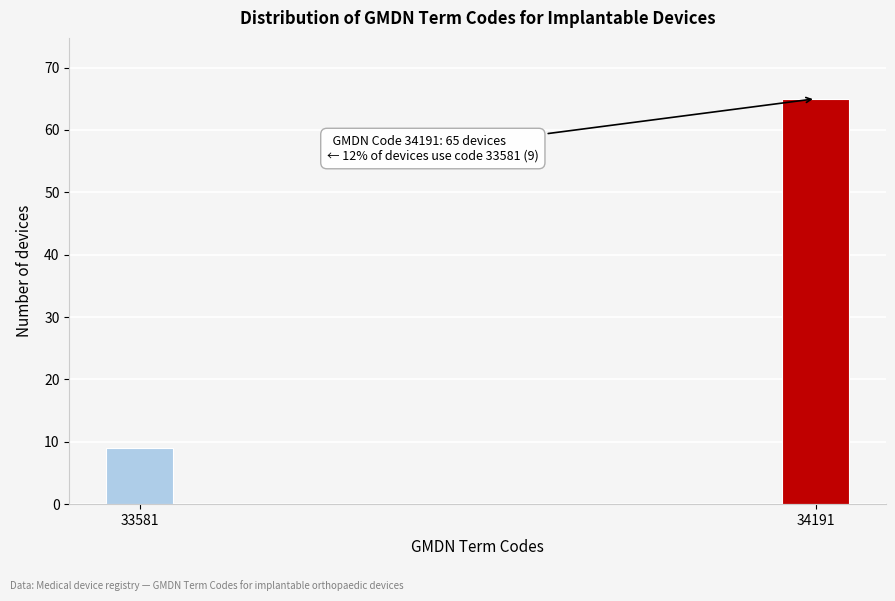

Reading left to right, transcribe all the data shown in this chart.

9	65